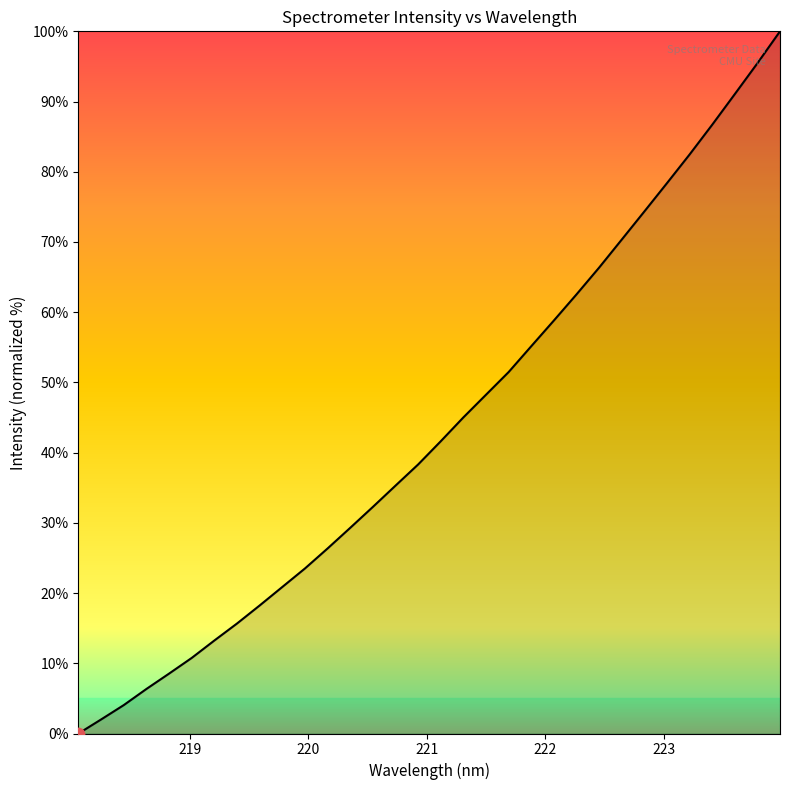

What is the maximum value shown in the chart?

100.0